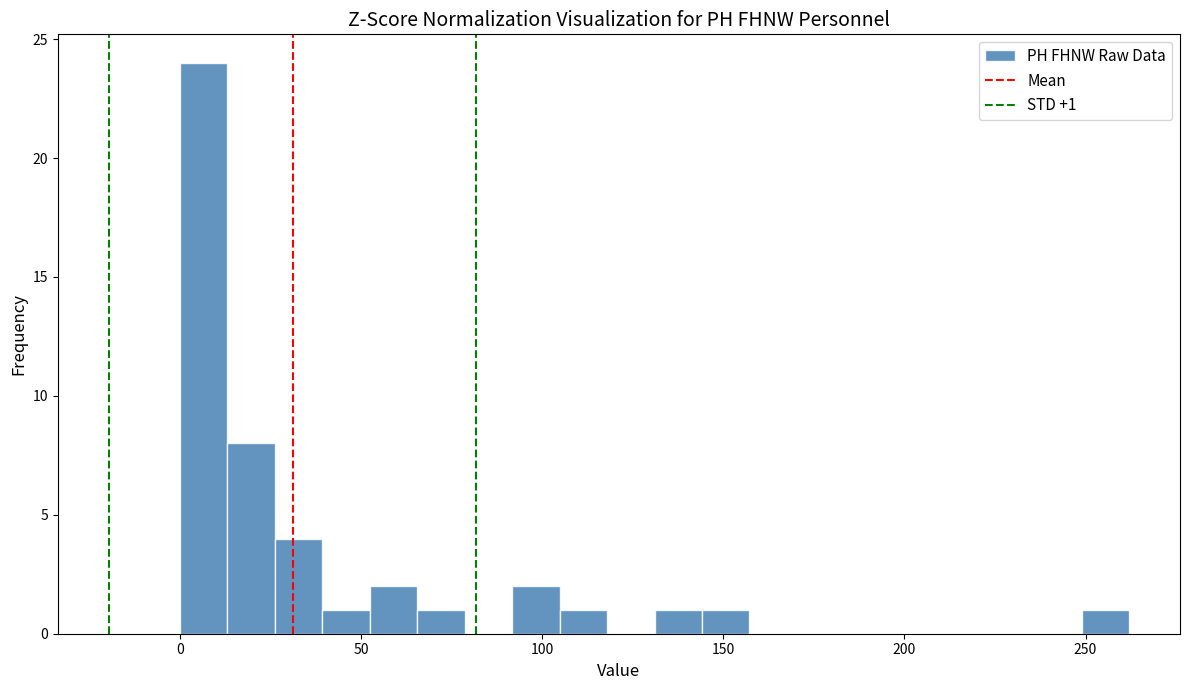

Read against the x-axis, roughly where is the centre of the tallest bar?

5